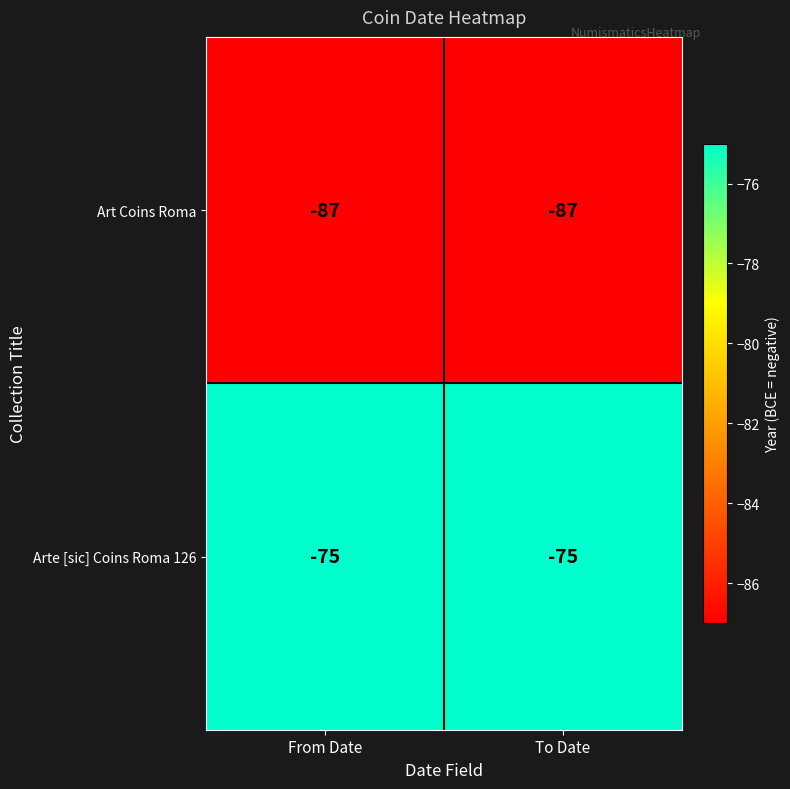

What is the maximum value for Art Coins Roma?

-87